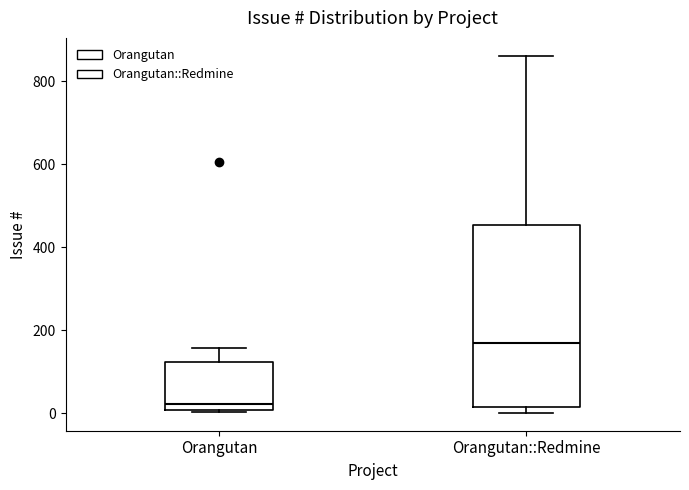

Comparing the boxes themselves (not the whiskers), which one is the tallest?

Orangutan::Redmine